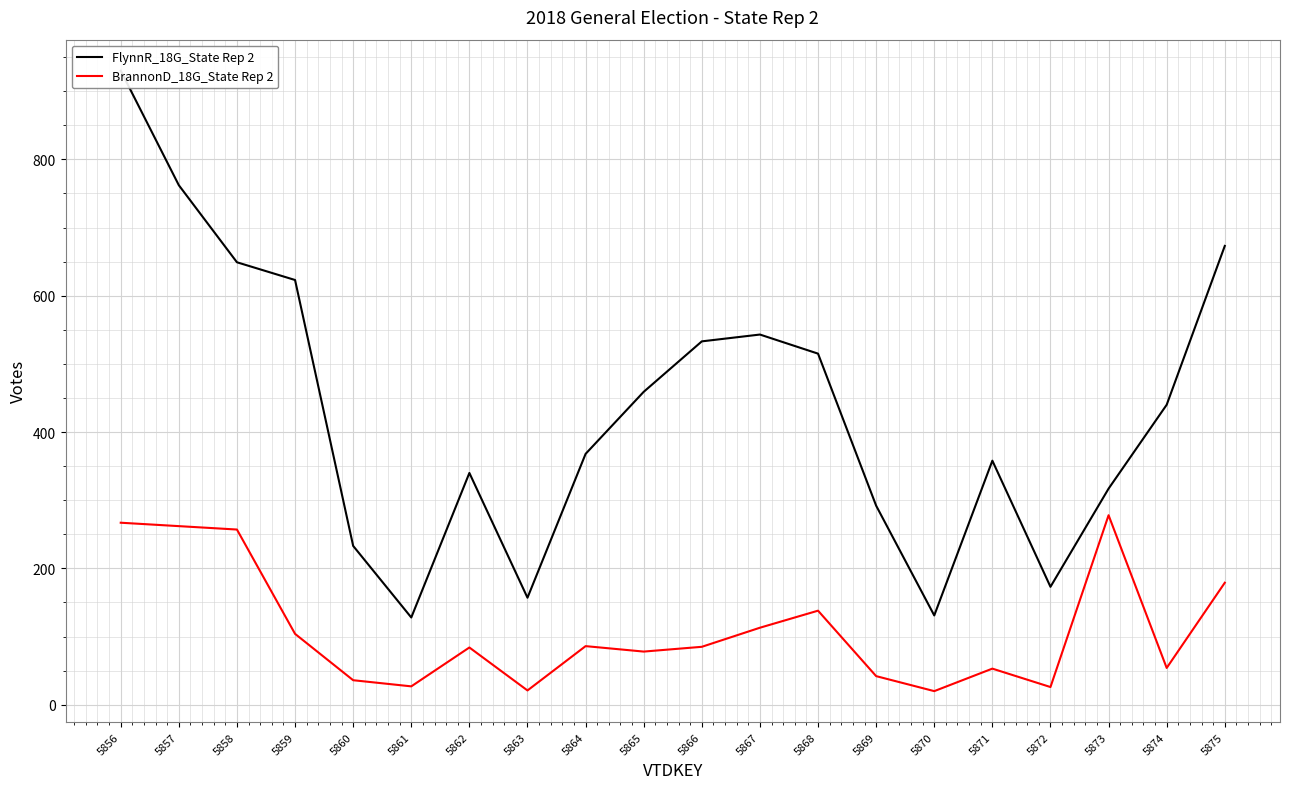

Where does the FlynnR_18G_State Rep 2 series first go above 440?

5856